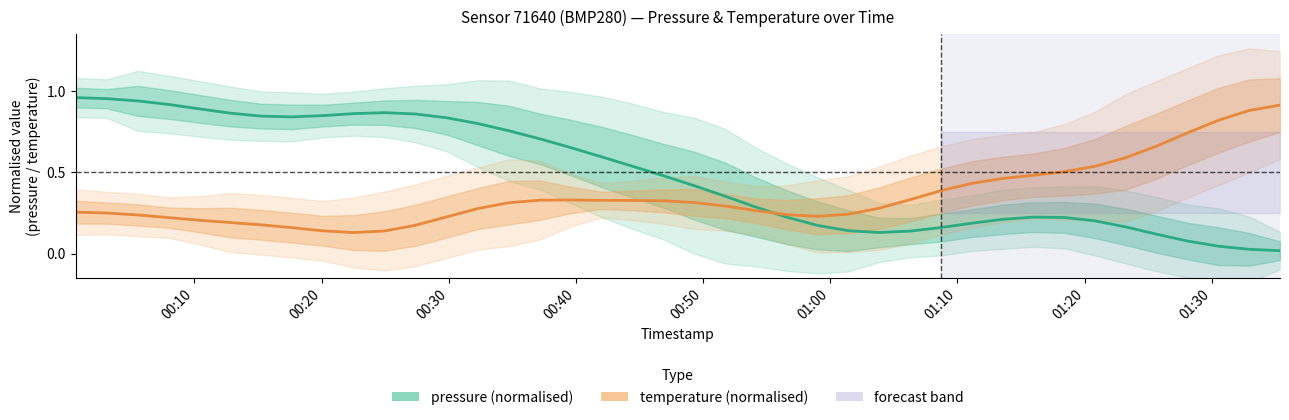

How many times do temperature (normalised) and pressure (normalised) cross each other?

1